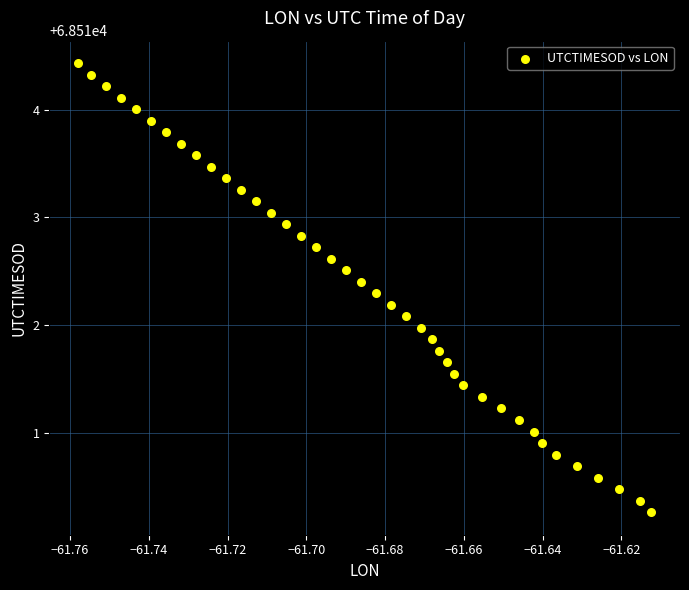

What is the range of Y values (max minus min)?

4.2